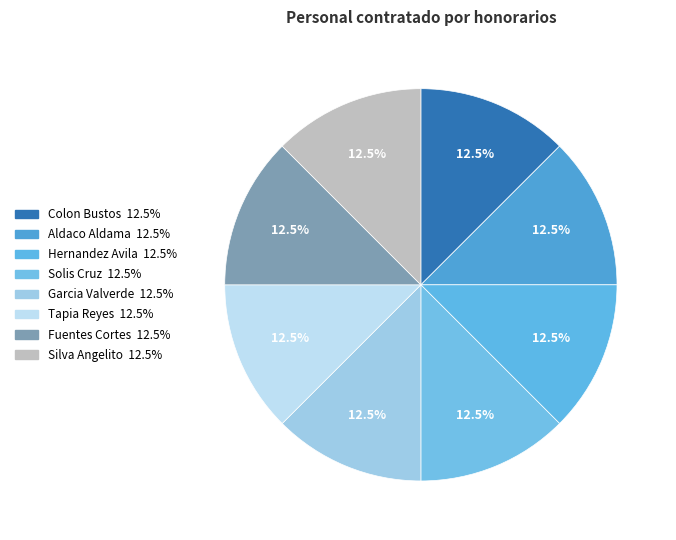

Count the number of slices in the pie.

8